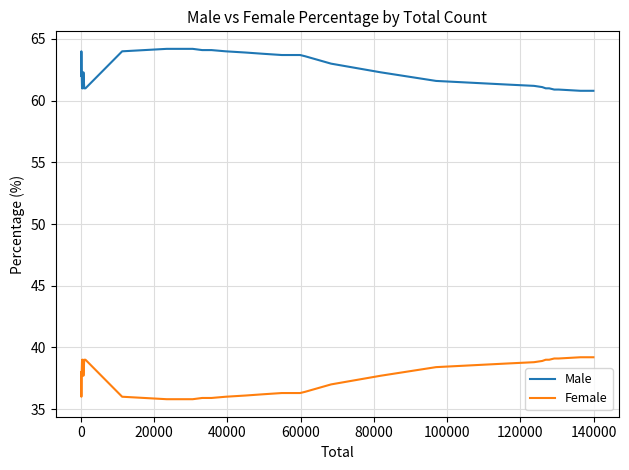

True or false: Female and Male cross at least once.

False